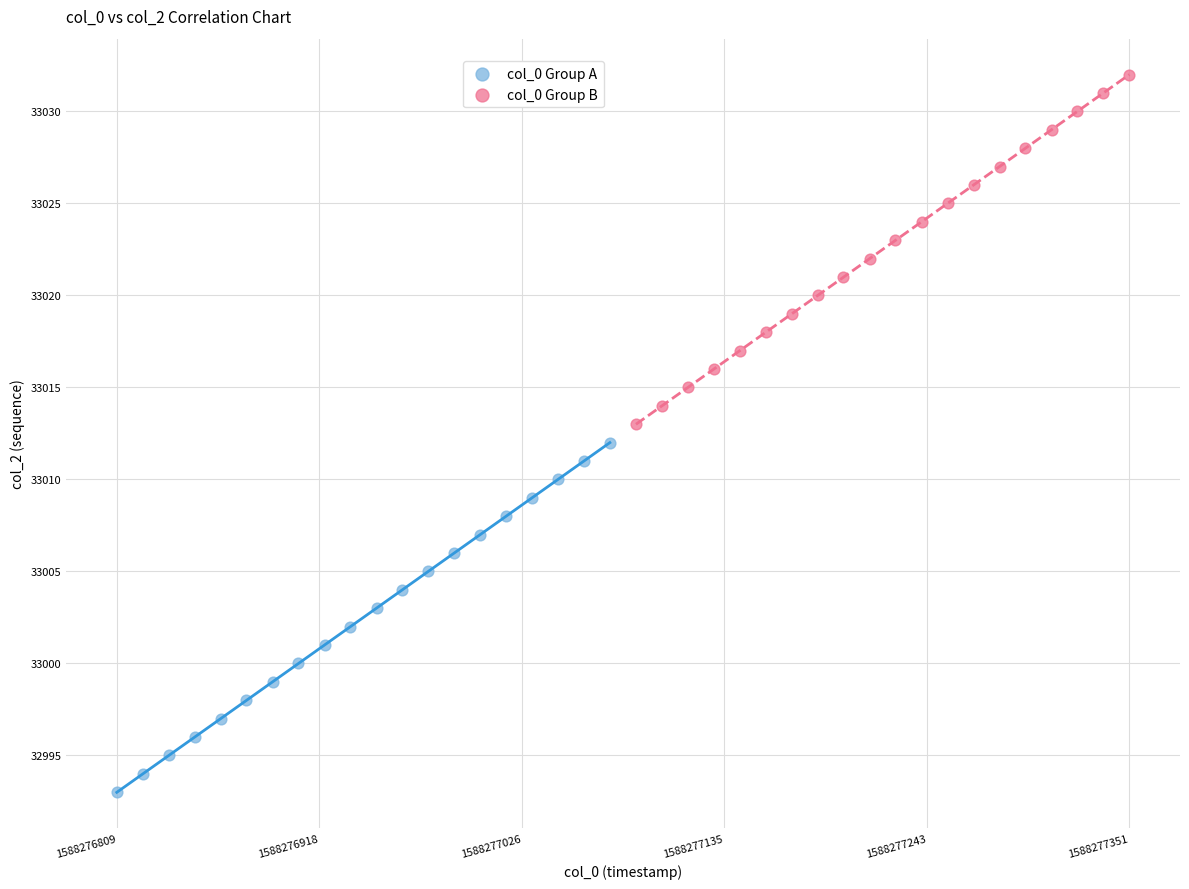

Which series contains the lowest Y value?

col_0 Group A